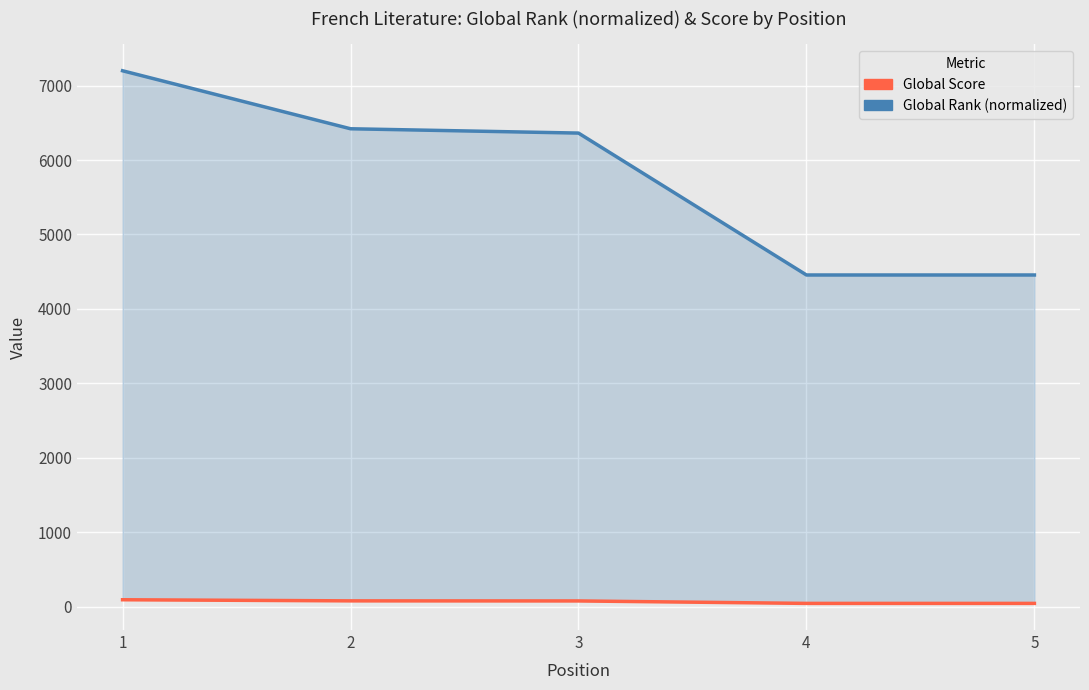

Which series has the largest range (max minus min)?

Global Rank (normalized)